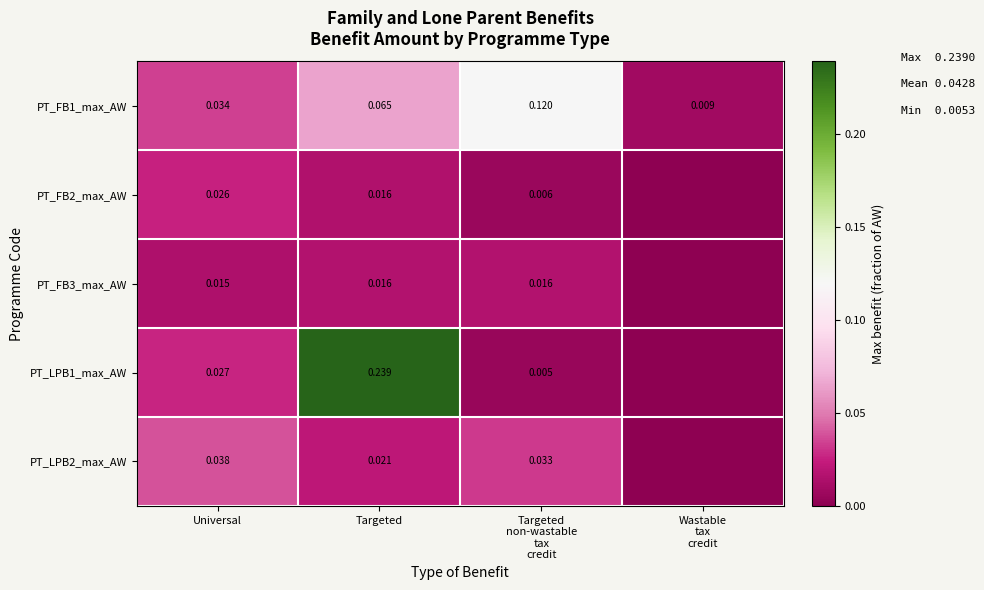

Which series has the largest range (max minus min)?

PT_LPB1_max_AW